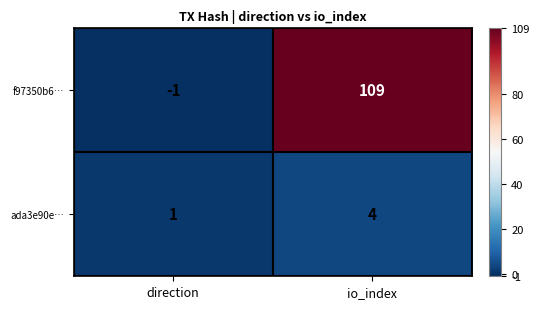

The ada3e90e… series shows 4 at io_index. True or false?

True